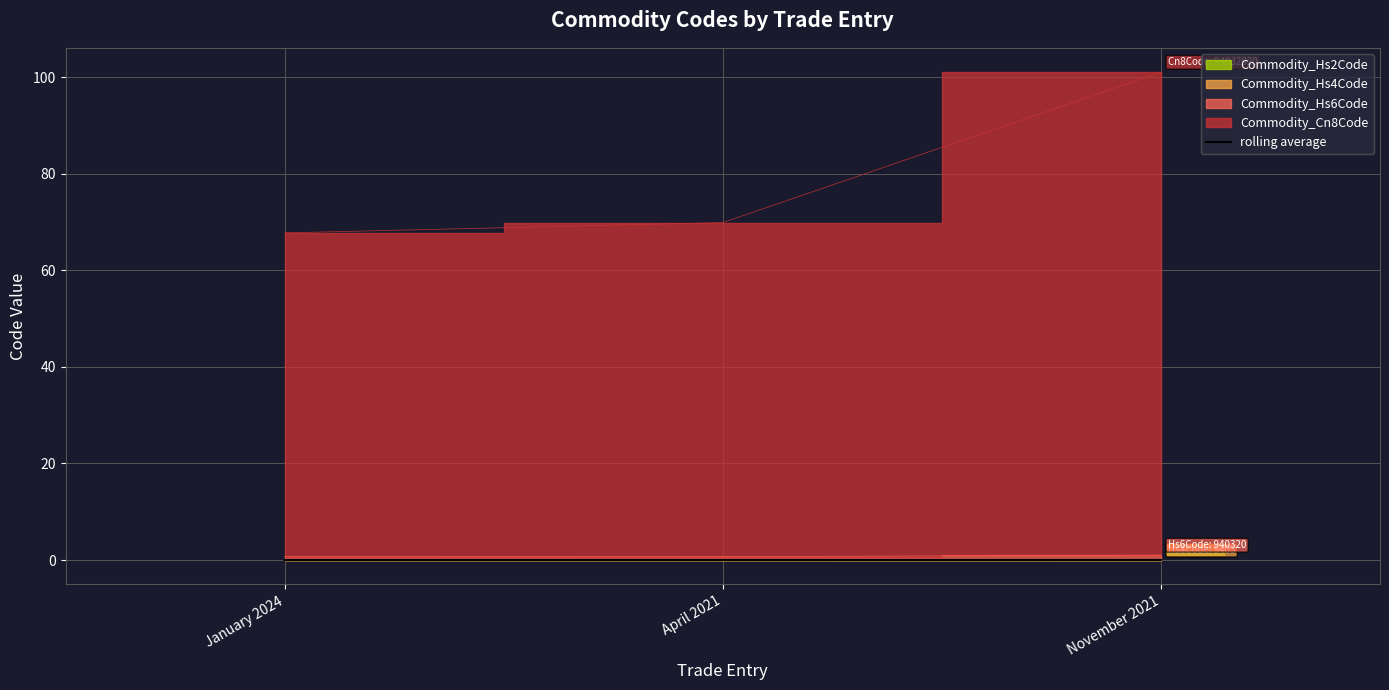

Which has a higher value, November 2021 or April 2021?

November 2021